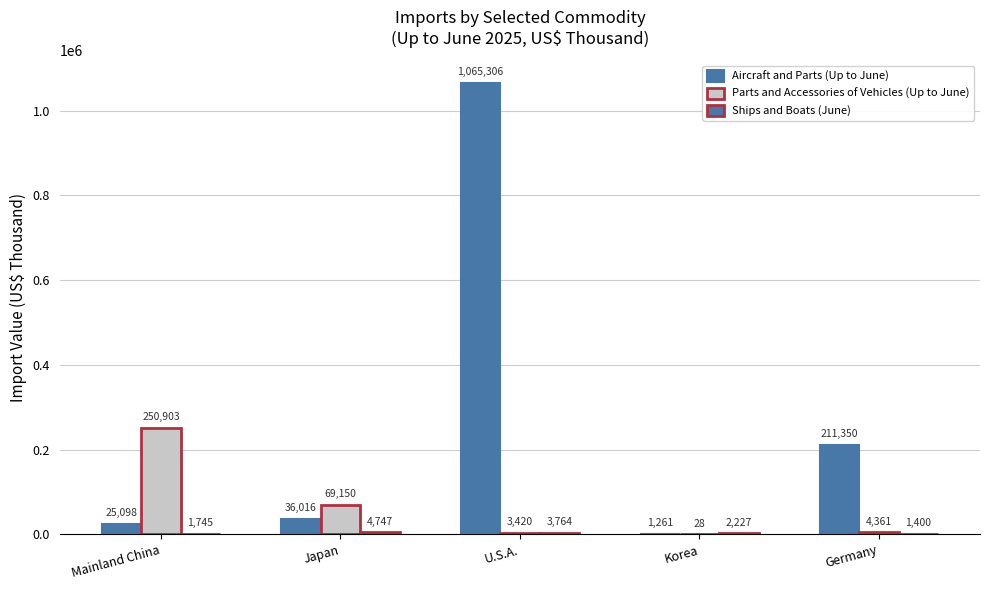

The value of Aircraft and Parts (Up to June) at Germany is 211350. True or false?

True